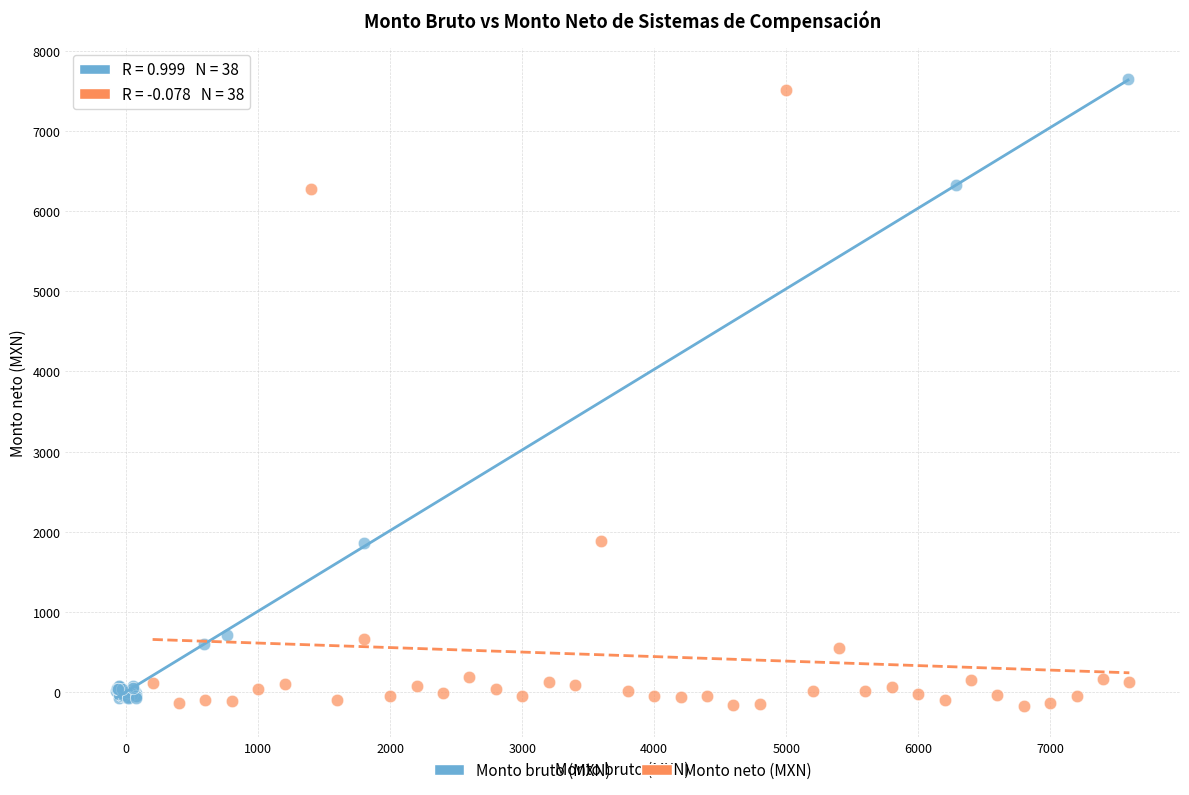

What are all the series names shown in the legend?

Monto bruto (MXN), Monto neto (MXN)